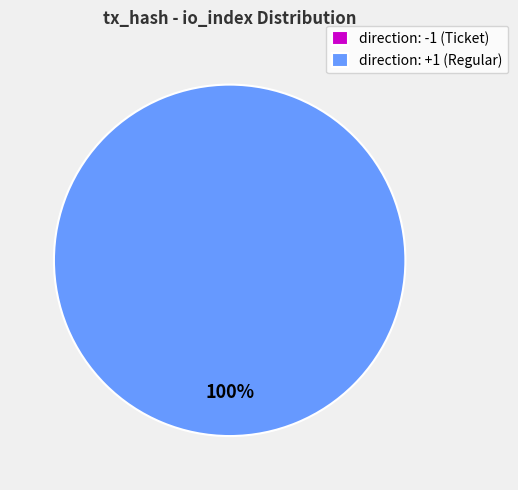

Which category has the smallest portion of the pie?

direction: -1 (Ticket)